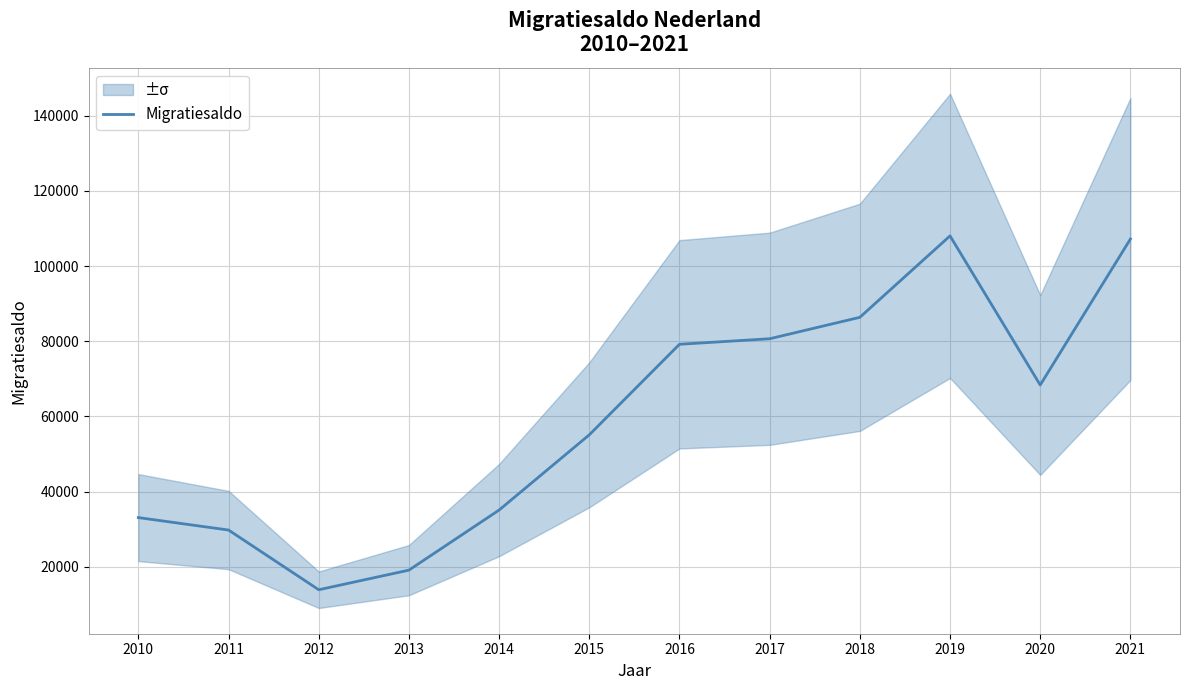

What is the change in value from 2012 to 2014?

+21204